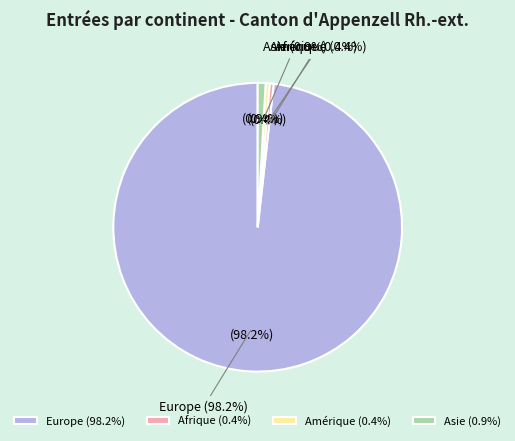

Count the number of slices in the pie.

5